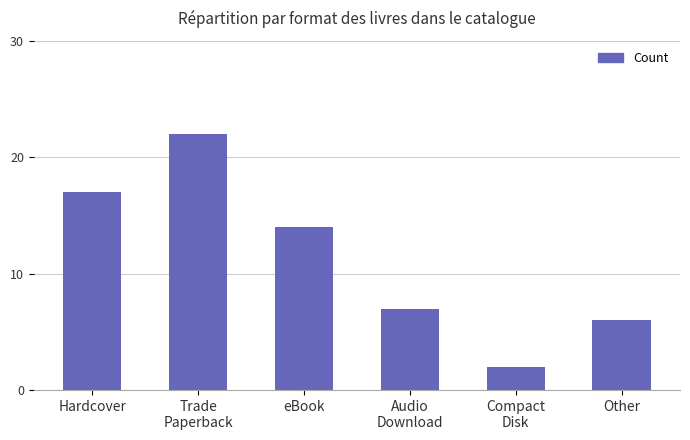

How many distinct data groups are displayed?

1